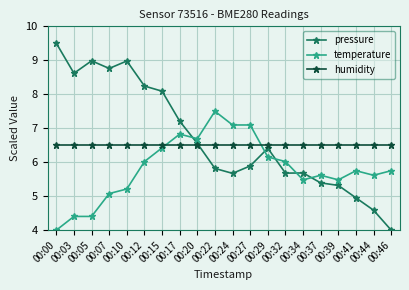

Reading right to left, extract all data points from this chart.

pressure: 00:46=4.0	00:44=4.6	00:41=5.0	00:39=5.3	00:37=5.4	00:34=5.7	00:32=5.7	00:29=6.4	00:27=5.9	00:24=5.7	00:22=5.8	00:20=6.6	00:17=7.2	00:15=8.1	00:12=8.2	00:10=9.0	00:07=8.8	00:05=9.0	00:03=8.6	00:00=9.5
temperature: 00:46=5.8	00:44=5.6	00:41=5.8	00:39=5.5	00:37=5.6	00:34=5.5	00:32=6.0	00:29=6.2	00:27=7.1	00:24=7.1	00:22=7.5	00:20=6.7	00:17=6.8	00:15=6.4	00:12=6.0	00:10=5.2	00:07=5.1	00:05=4.4	00:03=4.4	00:00=4.0
humidity: 00:46=6.5	00:44=6.5	00:41=6.5	00:39=6.5	00:37=6.5	00:34=6.5	00:32=6.5	00:29=6.5	00:27=6.5	00:24=6.5	00:22=6.5	00:20=6.5	00:17=6.5	00:15=6.5	00:12=6.5	00:10=6.5	00:07=6.5	00:05=6.5	00:03=6.5	00:00=6.5